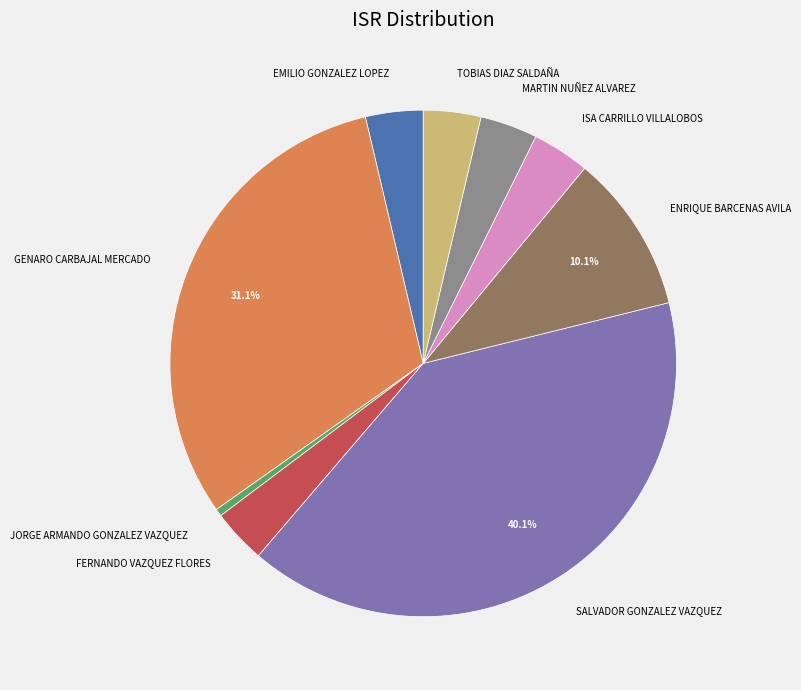

To the nearest percent, what is the difference between the ENRIQUE BARCENAS AVILA and GENARO CARBAJAL MERCADO slice percentages?

21%